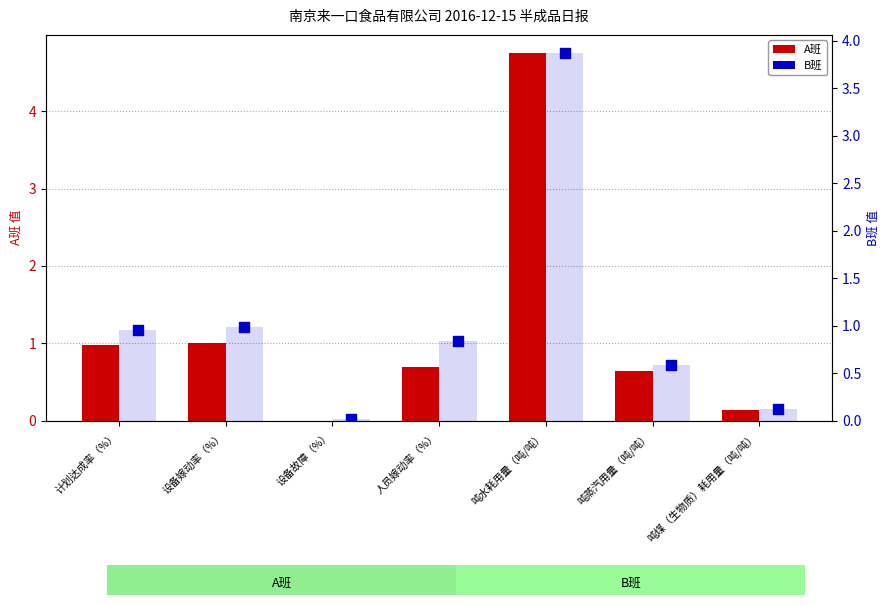

Which series has the largest Y range (max minus min)?

A班